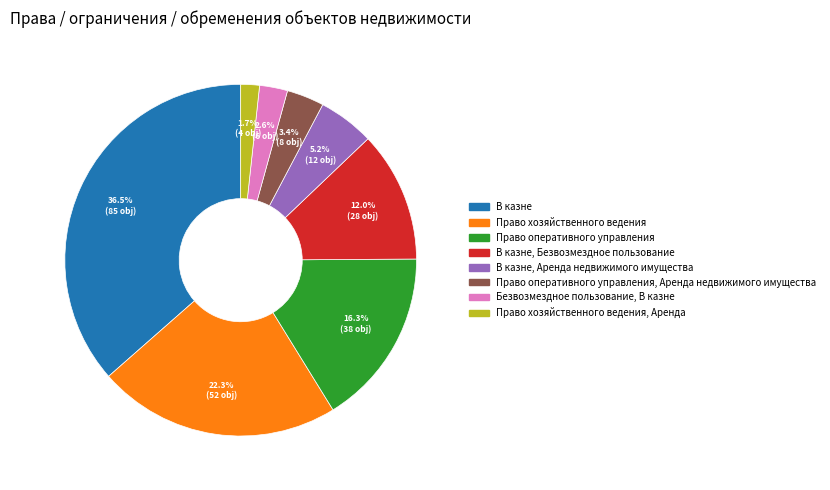

Is there any slice that represents more than half of the pie?

No